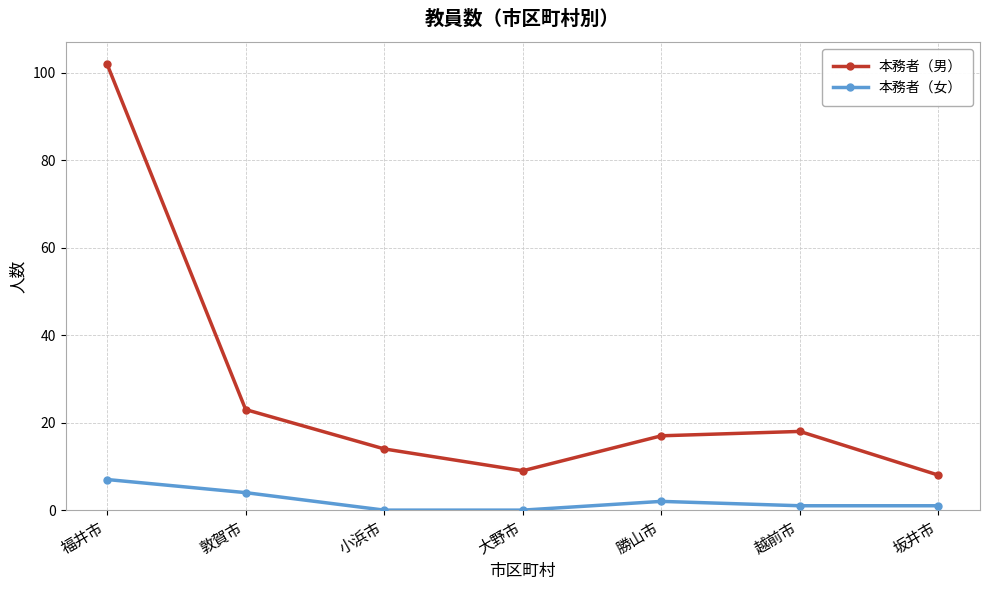

How many lines are shown in the chart?

2